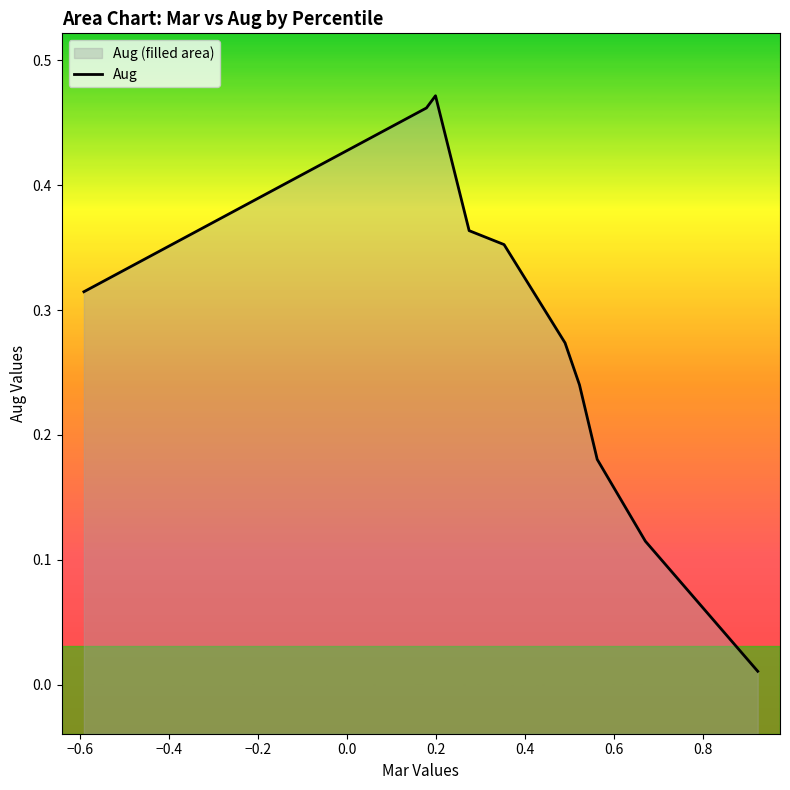

What is the difference between the maximum and minimum values?

0.5